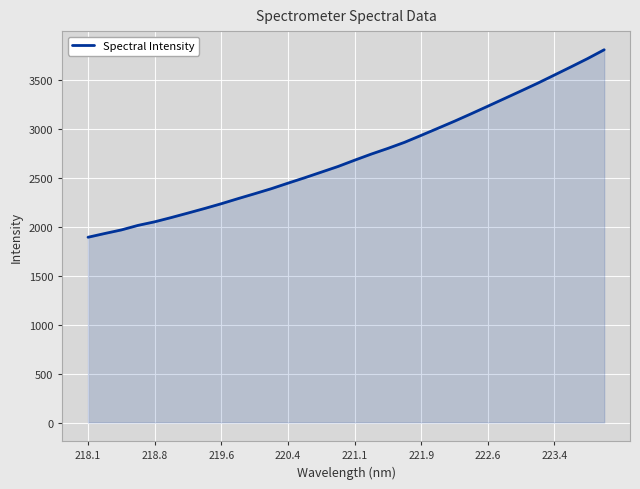

True or false: there are more than 1 points higher than both neighbors.

False